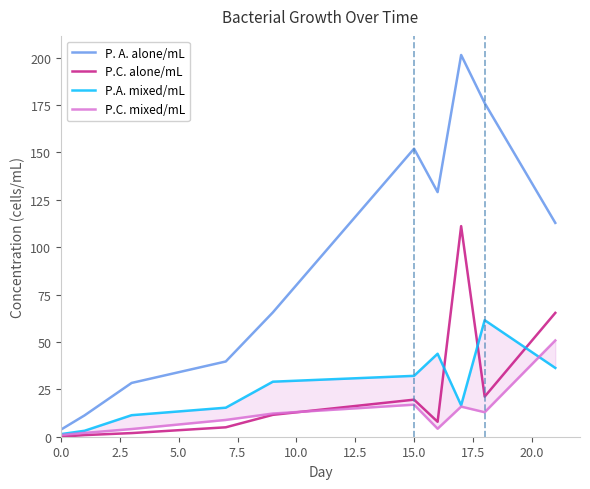

Is it true that P. A. alone/mL equals 3.8 at 0.0?

True